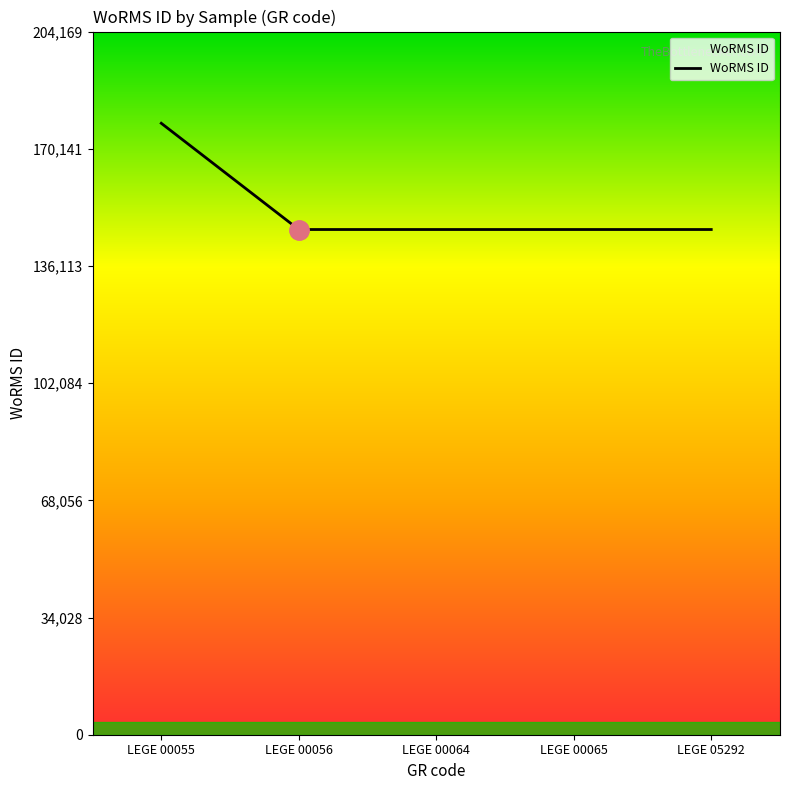

What is the greatest value displayed?

177539